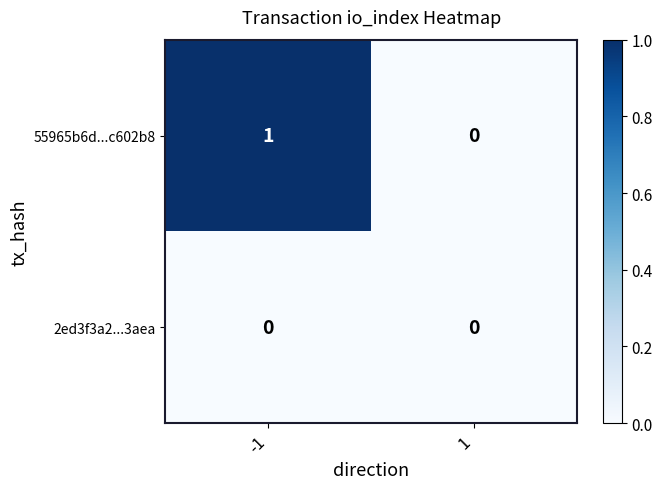

At which category is the sum across all series the highest?

-1